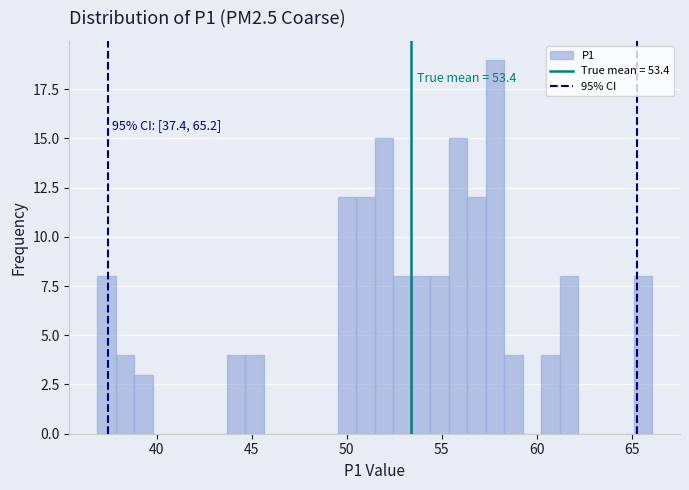

Around what value on the x-axis is the tallest bar? Give the approximate position of its centre, as read against the axis.

58.0